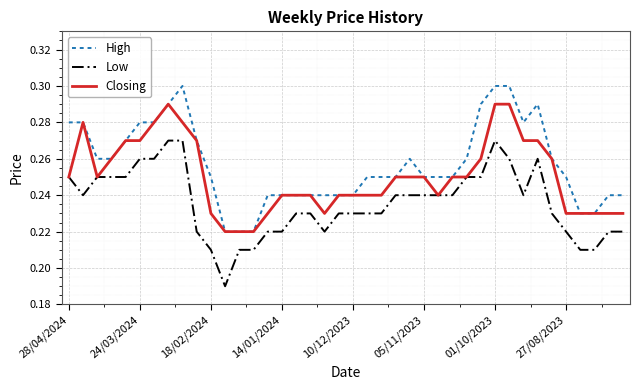

Which series has the largest total across all categories?

High